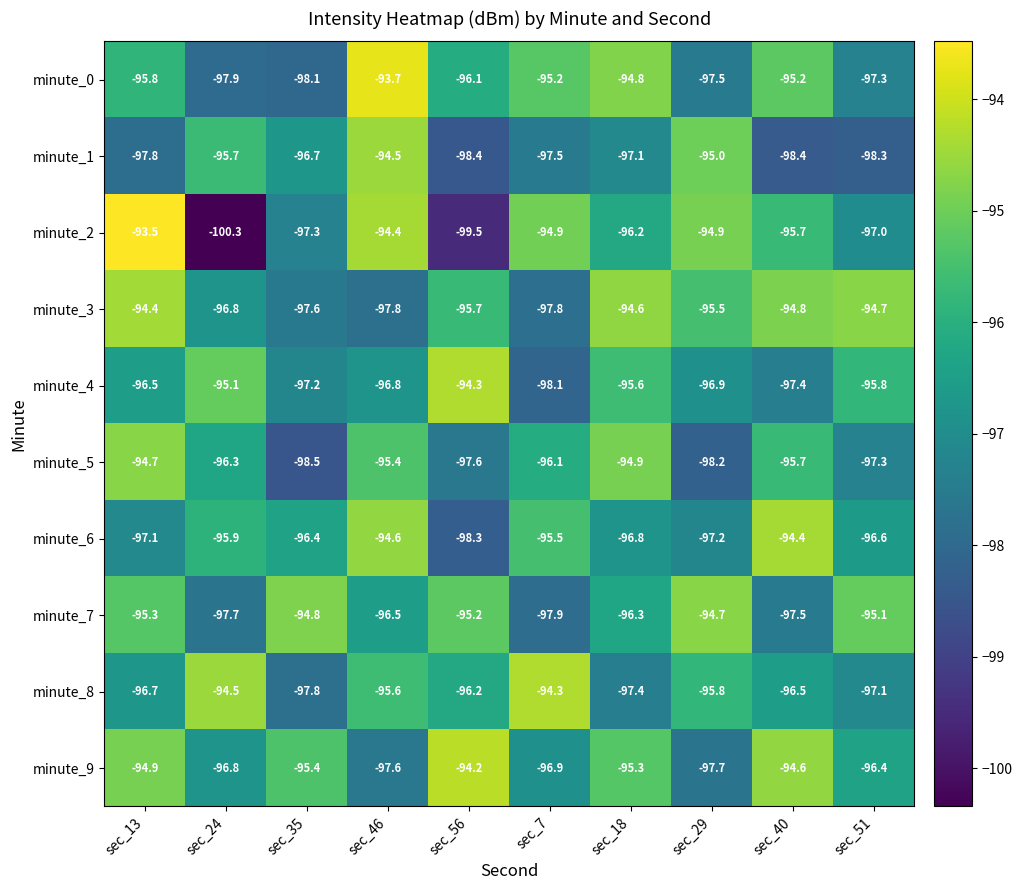

What is the sum of all minute_5 values?

-964.7